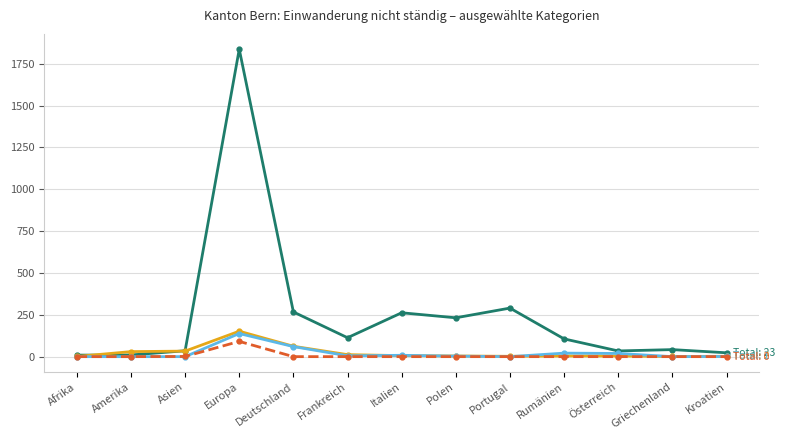

At which category is the sum across all series the highest?

Europa